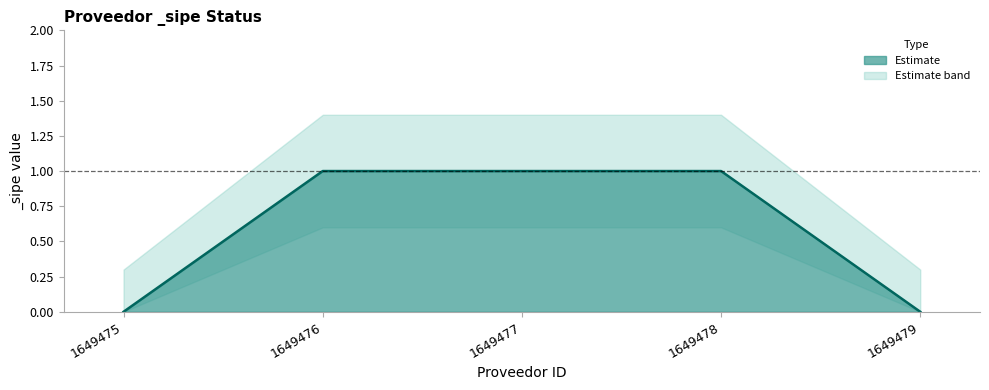

Read the _sipe_upper value at 1649476.

1.4